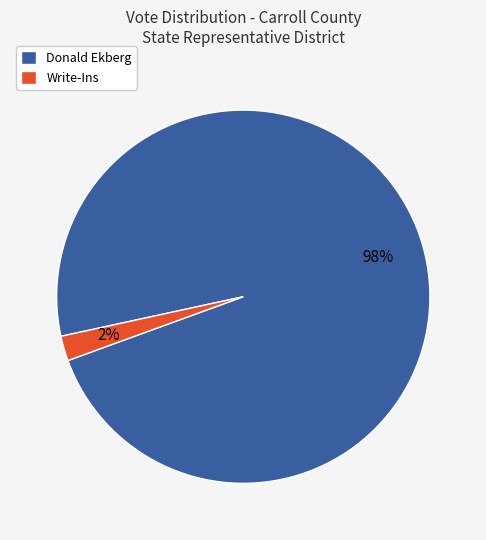

Rank the categories by value from lowest to highest.

Write-Ins, Donald Ekberg